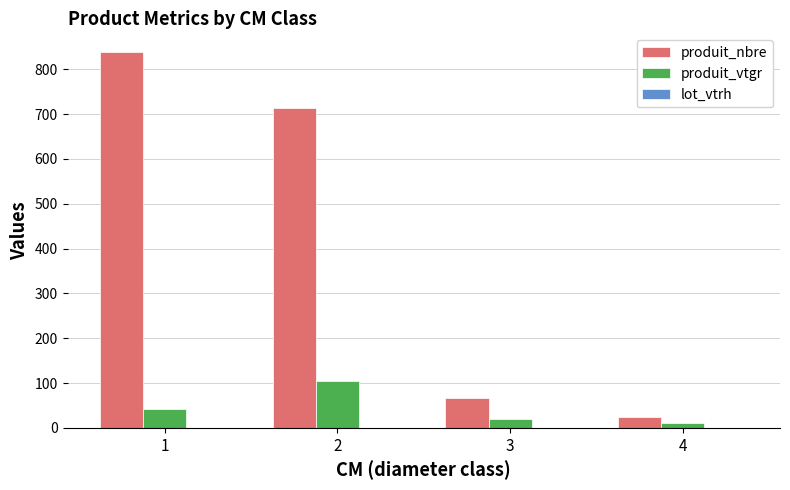

Which series has the largest total across all categories?

produit_nbre